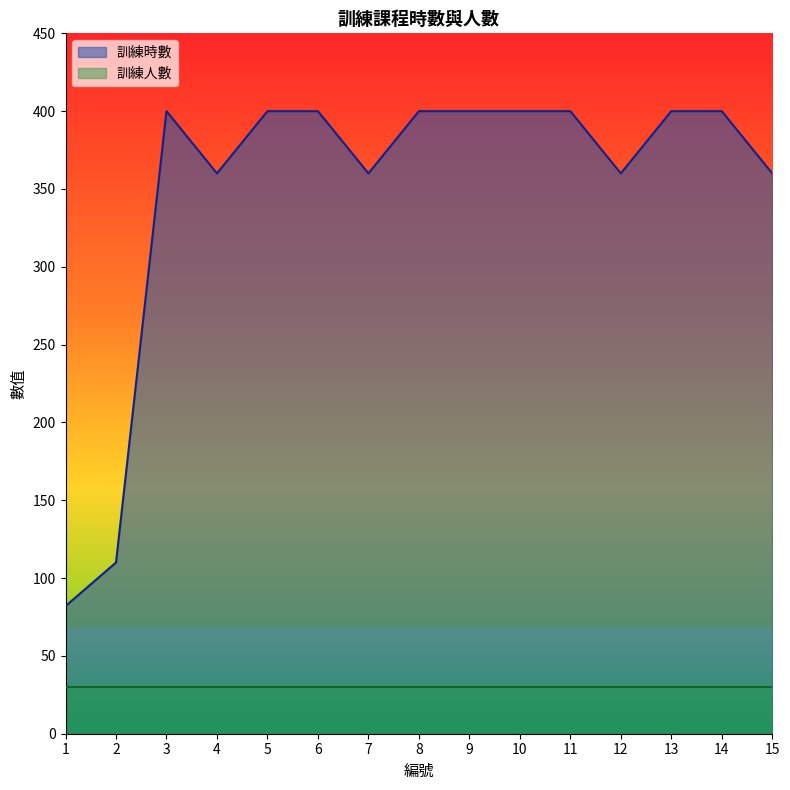

What is the value of the 8th point from the left?

400